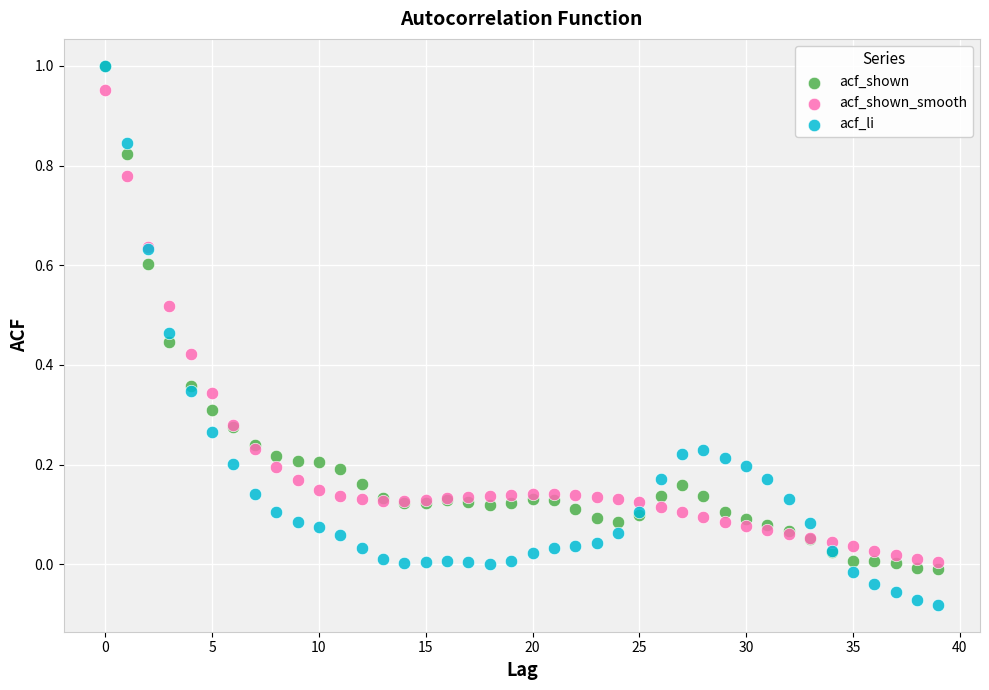

What are all the series names shown in the legend?

acf_shown, acf_shown_smooth, acf_li